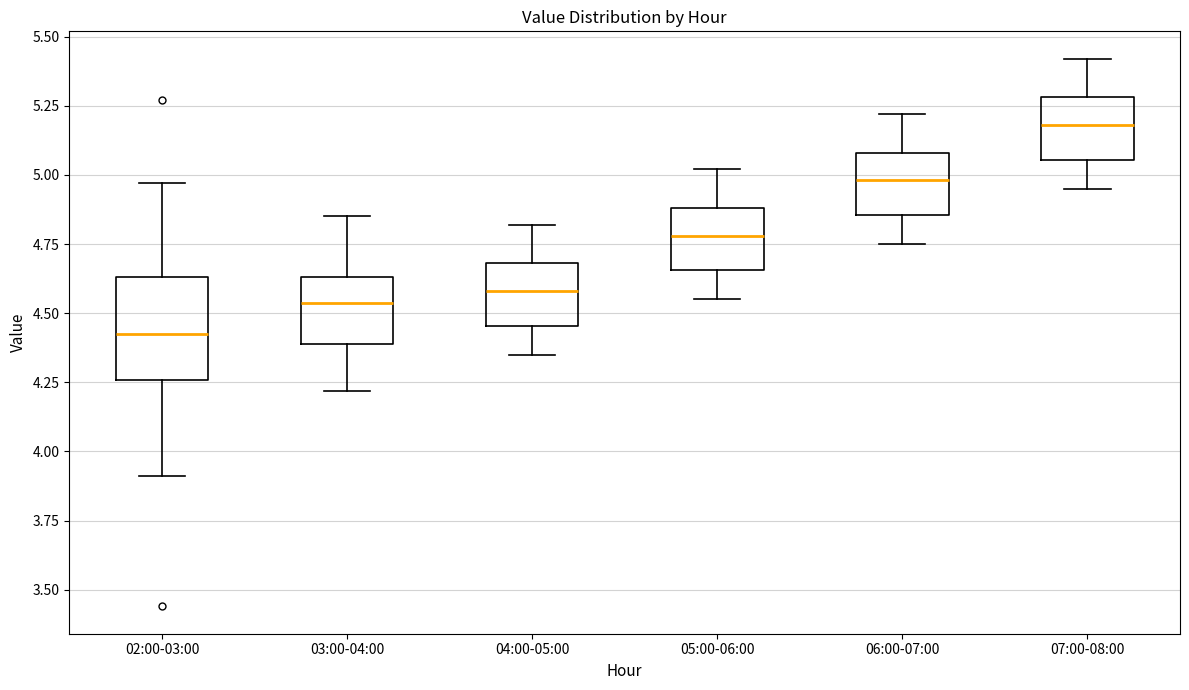

Which box has the lowest median line?

02:00-03:00